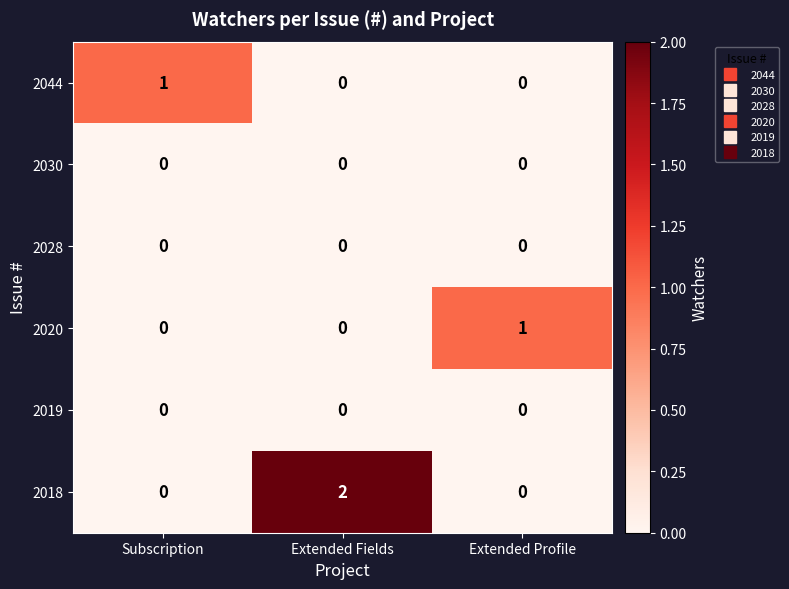

Which category has the highest value across all series?

Extended Fields